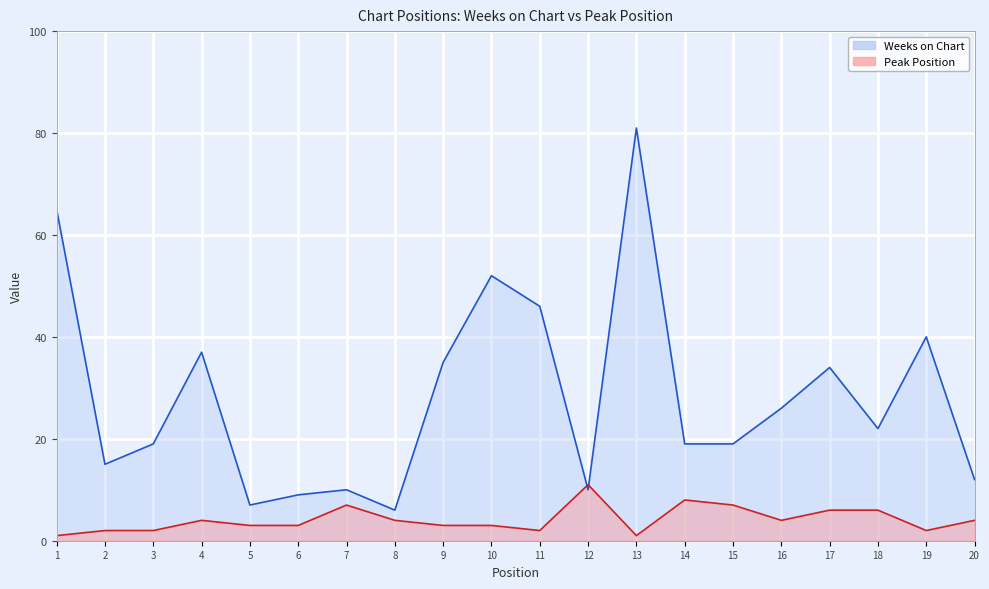

How many Peak Position values are between 2 and 6?

14